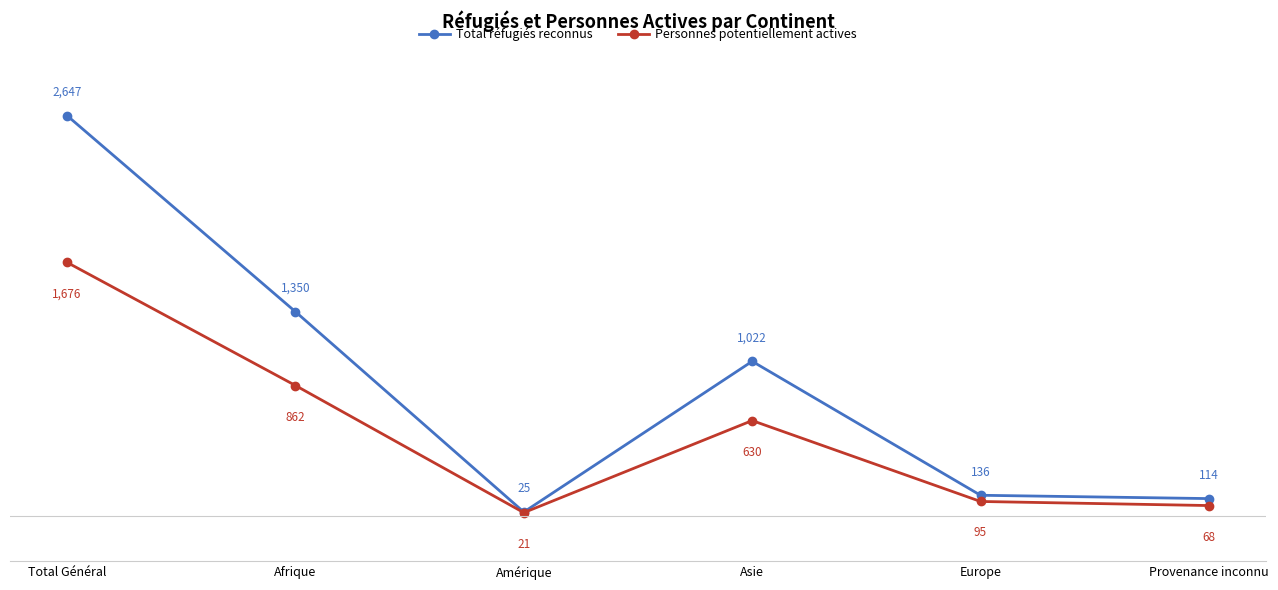

True or false: Personnes potentiellement actives and Total réfugiés reconnus cross at least once.

False